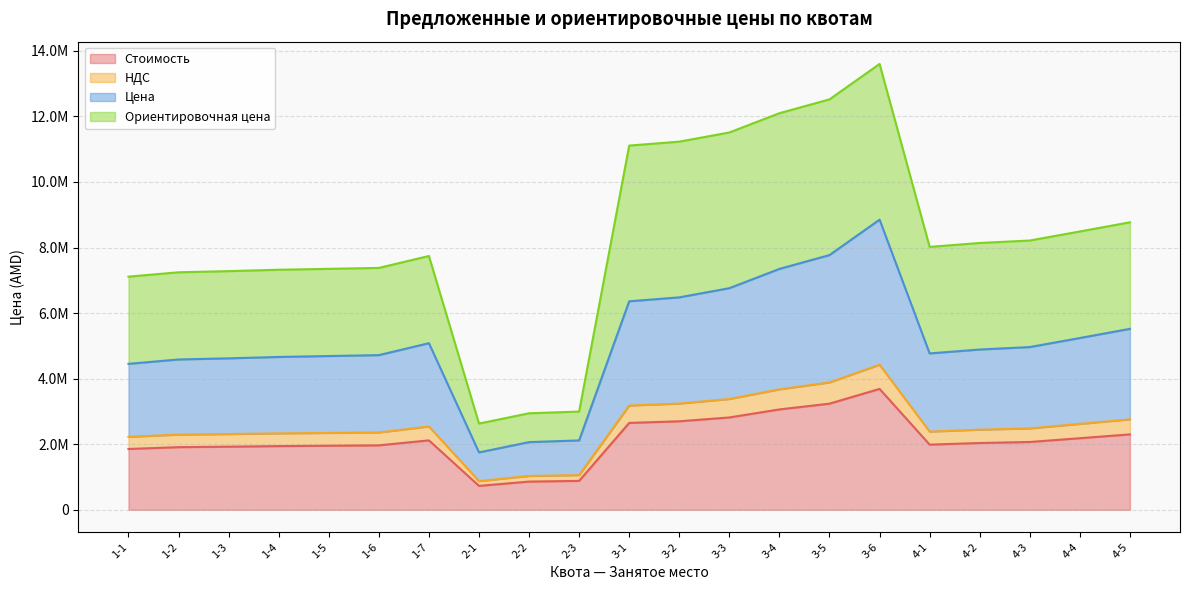

At which category does the chart reach its peak across all series?

3-6